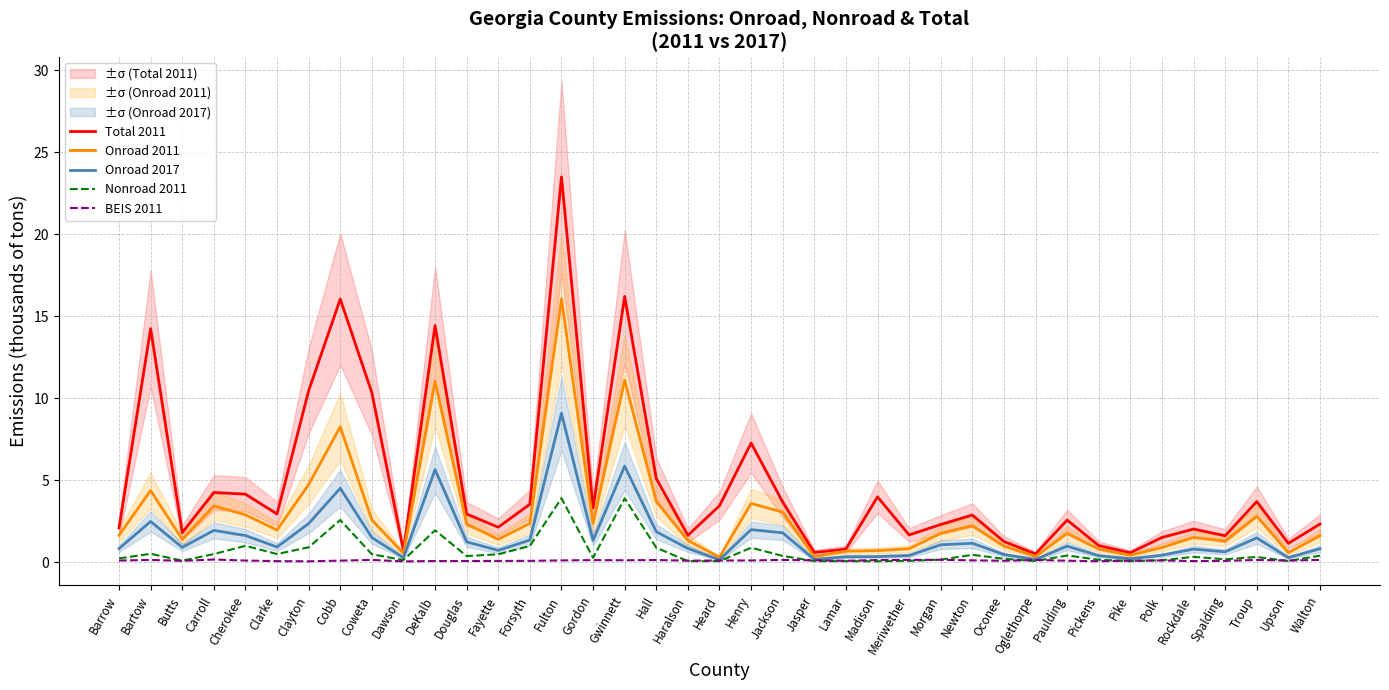

True or false: Total 2011 has more than 2 points higher than both neighbors.

True